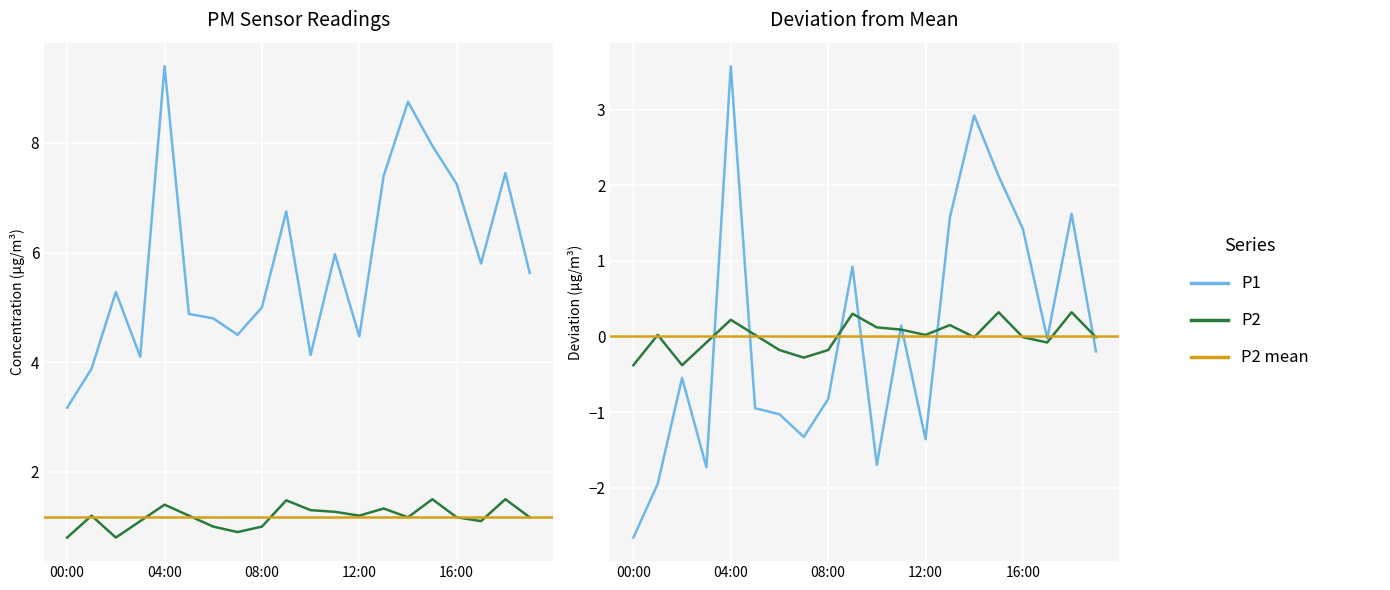

Reading right to left, what are all the values shown in this chart?

P1: 19:00=5.6	18:00=7.5	17:00=5.8	16:00=7.2	15:00=8.0	14:00=8.8	13:00=7.4	12:00=4.5	11:00=6.0	10:00=4.1	09:00=6.8	08:00=5.0	07:00=4.5	06:00=4.8	05:00=4.9	04:00=9.4	03:00=4.1	02:00=5.3	01:00=3.9	00:00=3.2
P2: 19:00=1.2	18:00=1.5	17:00=1.1	16:00=1.2	15:00=1.5	14:00=1.2	13:00=1.3	12:00=1.2	11:00=1.3	10:00=1.3	09:00=1.5	08:00=1.0	07:00=0.9	06:00=1.0	05:00=1.2	04:00=1.4	03:00=1.1	02:00=0.8	01:00=1.2	00:00=0.8